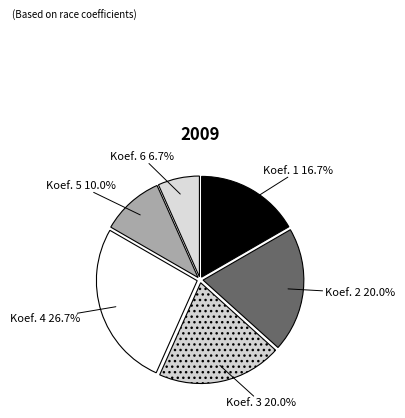

How many segments does this pie chart have?

6